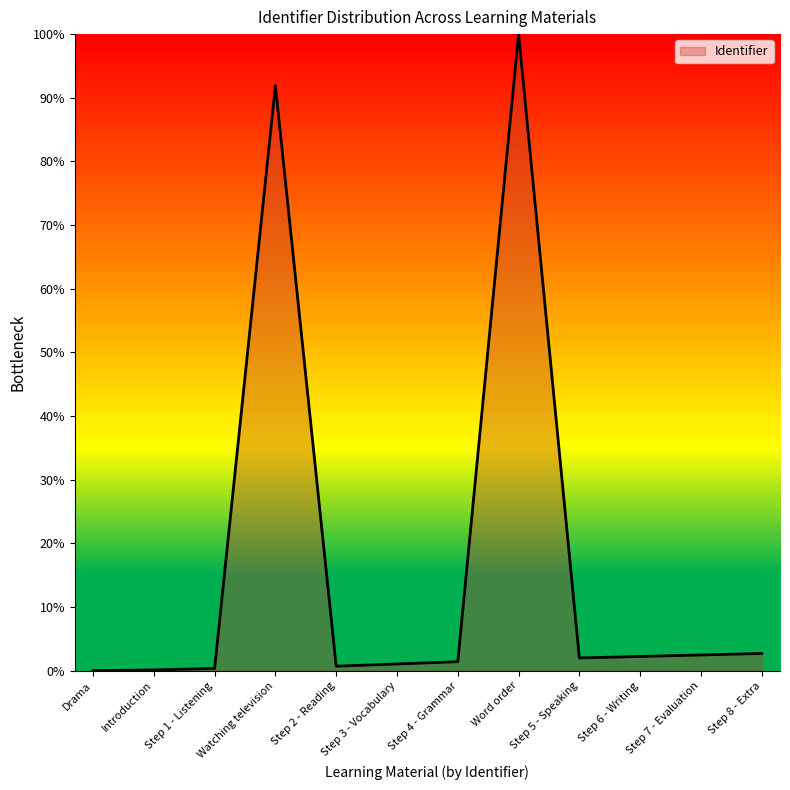

Does the chart display data point markers on the line(s)?

No